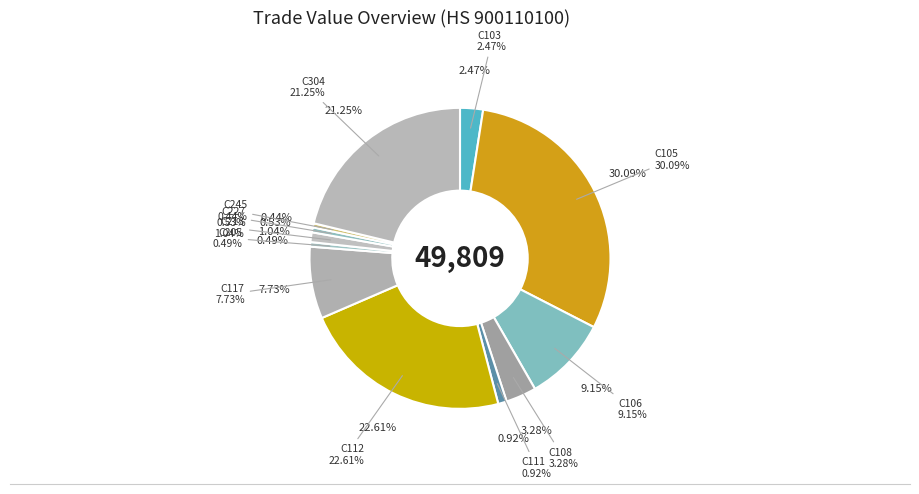

To the nearest percent, what is the average slice percentage?

8%